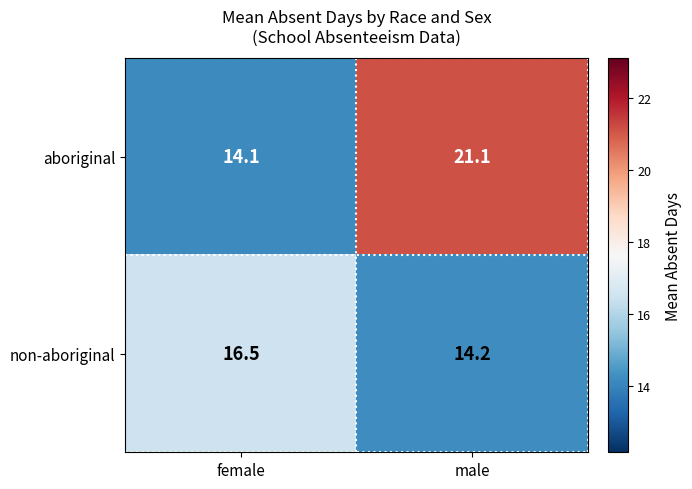

At which category is the sum across all series the highest?

male